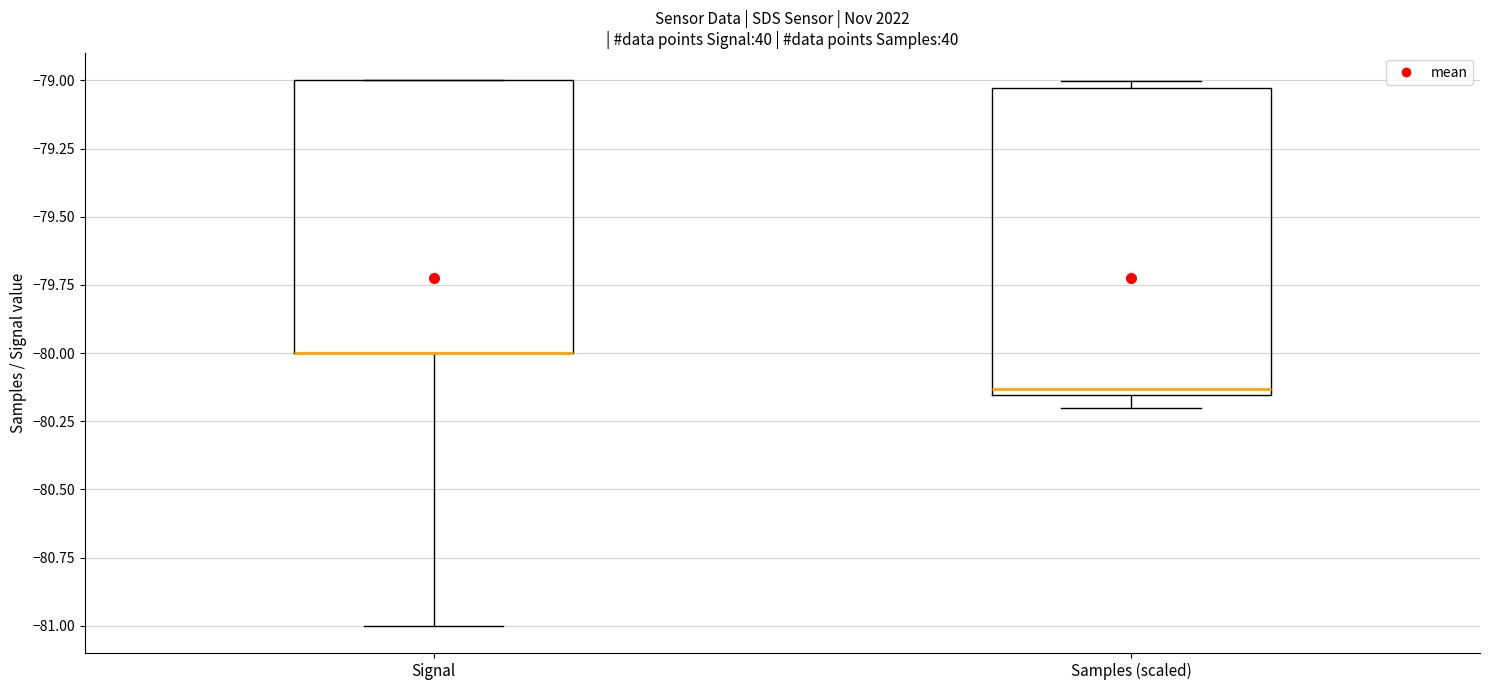

Reading left to right, transcribe this box plot: for each box, give where its median line is, the range the box spans, and where its two whiskers end, as read against the y-axis. The values are not printed on the chart, so give them approximately, as read against the axis.

Signal: median -80.00 (drawn on the box's lower edge), box -80.00 to -79.00, whiskers -81.00 to -79.00
Samples (scaled): median -80.15 (just above the box's lower edge), box -80.15 to -79.05, whiskers -80.20 to -79.00